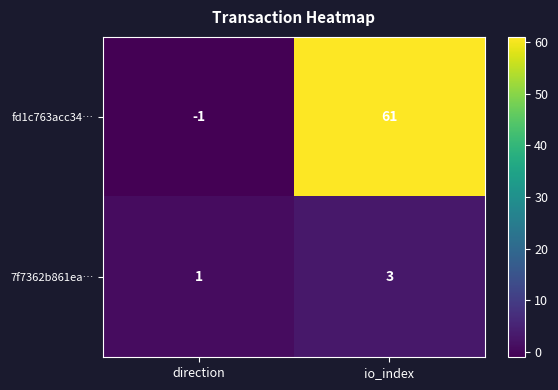

True or false: fd1c763acc34… has a value of -1 at direction.

True